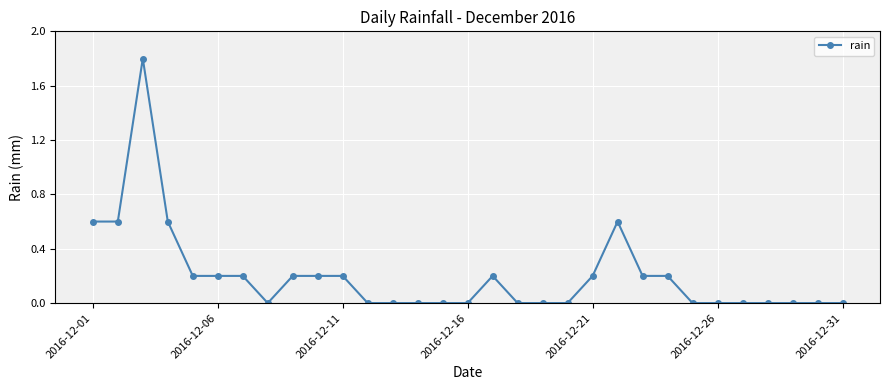

What is the sum of all values?

6.2